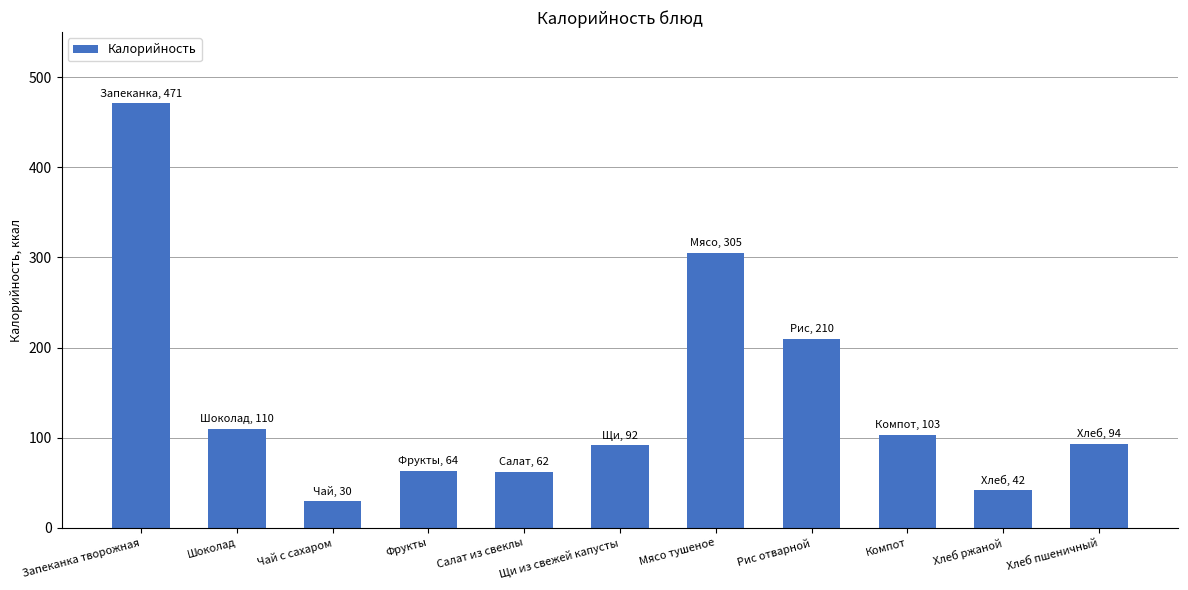

The chart shows a value of 90.7 at Салат из свеклы. True or false?

False